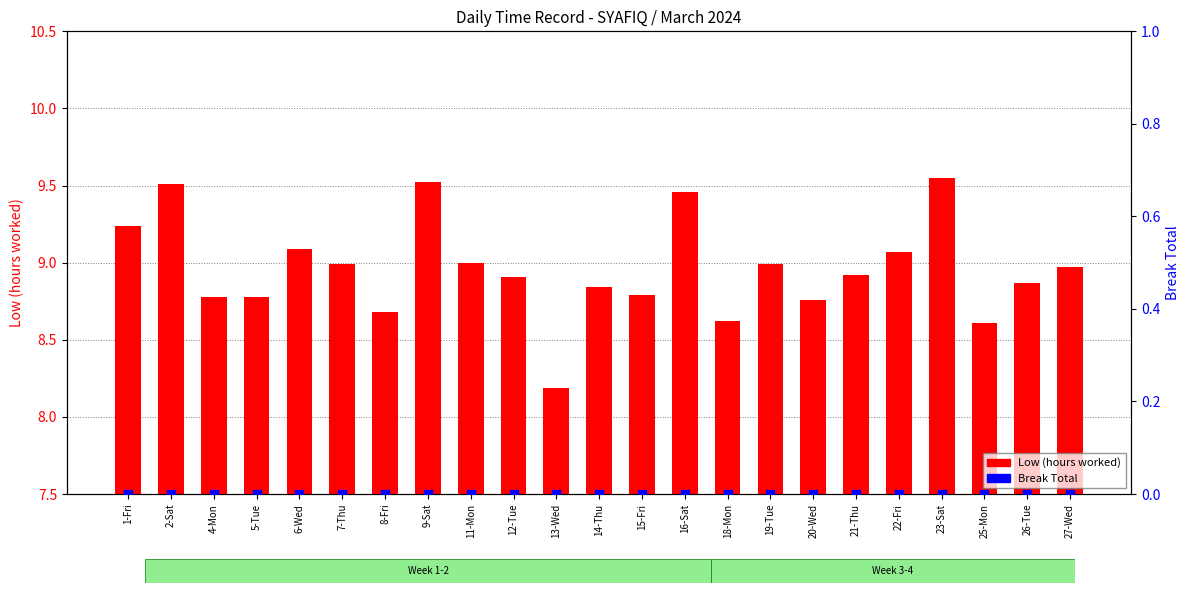

Which series has the largest Y range (max minus min)?

Low (hours worked)